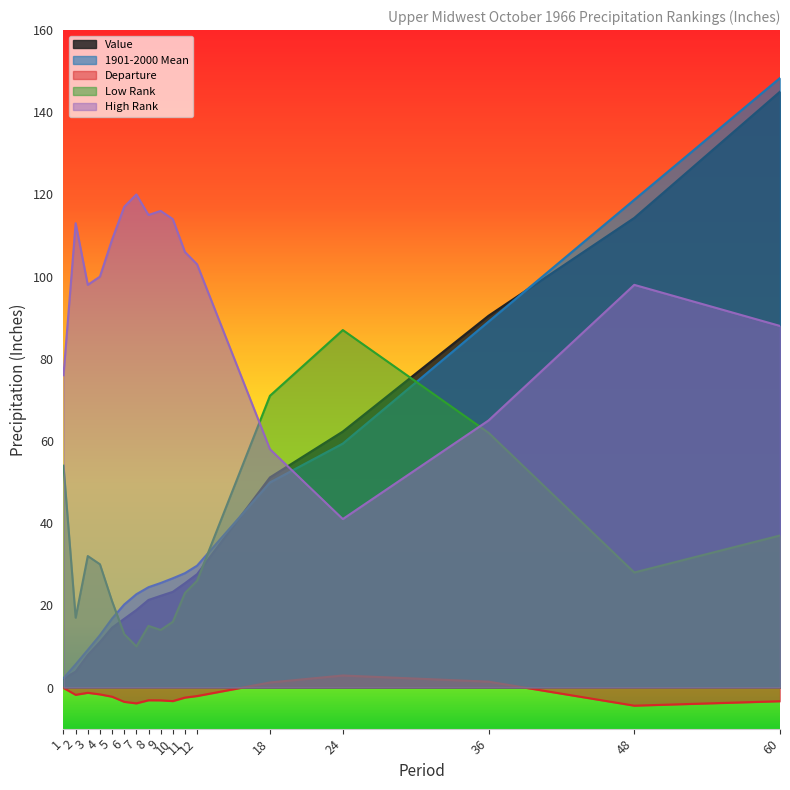

List the series in order of their peak value, highest first.

1901-2000 Mean, Value, High Rank, Low Rank, Departure